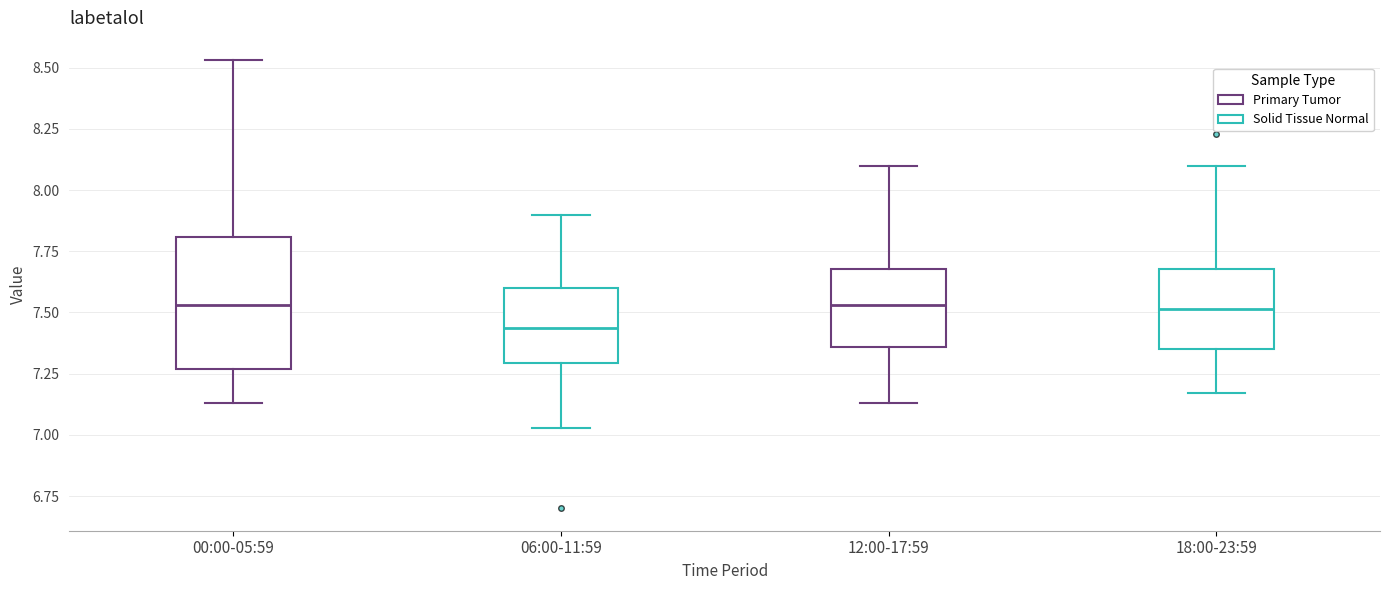

Reading left to right, read every box against the y-axis: the position of its median line, the range the box covers, and the ends of its whiskers. The values are not printed on the chart, so give them approximately, as read against the axis.

00:00-05:59: median 7.55, box 7.25 to 7.80, whiskers 7.15 to 8.55
06:00-11:59: median 7.45, box 7.30 to 7.60, whiskers 7.05 to 7.90
12:00-17:59: median 7.55, box 7.35 to 7.70, whiskers 7.15 to 8.10
18:00-23:59: median 7.50, box 7.35 to 7.70, whiskers 7.15 to 8.10